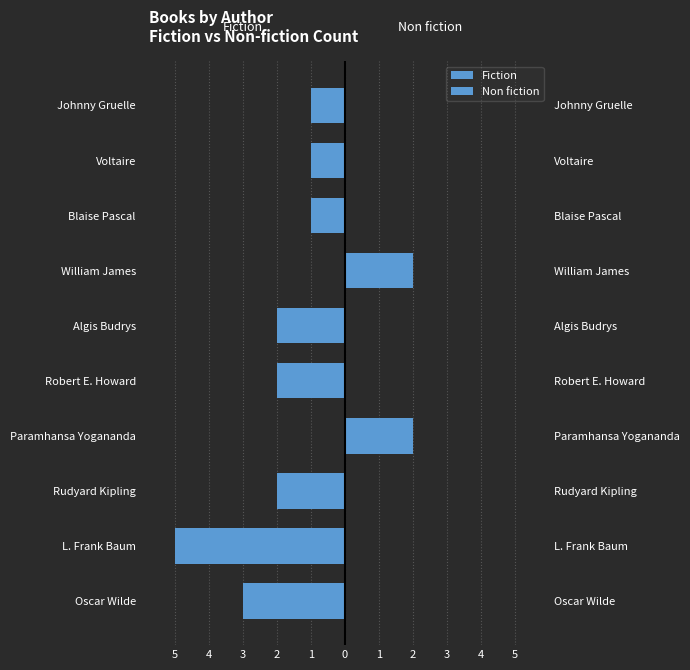

At William James, list the series in order from largest to smallest.

Non fiction, Fiction